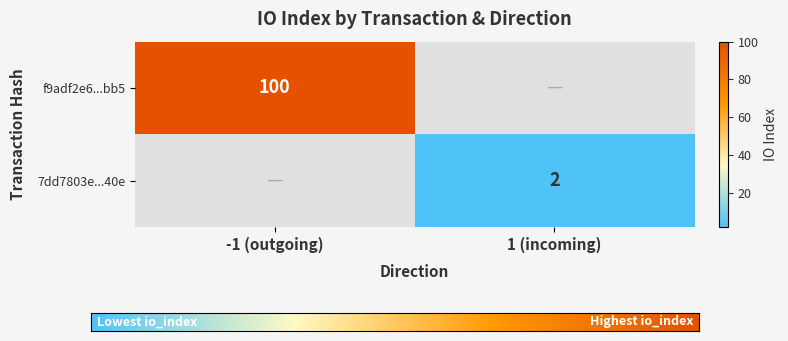

Is the value of f9adf2e6...bb5 at -1 (outgoing) greater than the value of 7dd7803e...40e at 1 (incoming)?

Yes